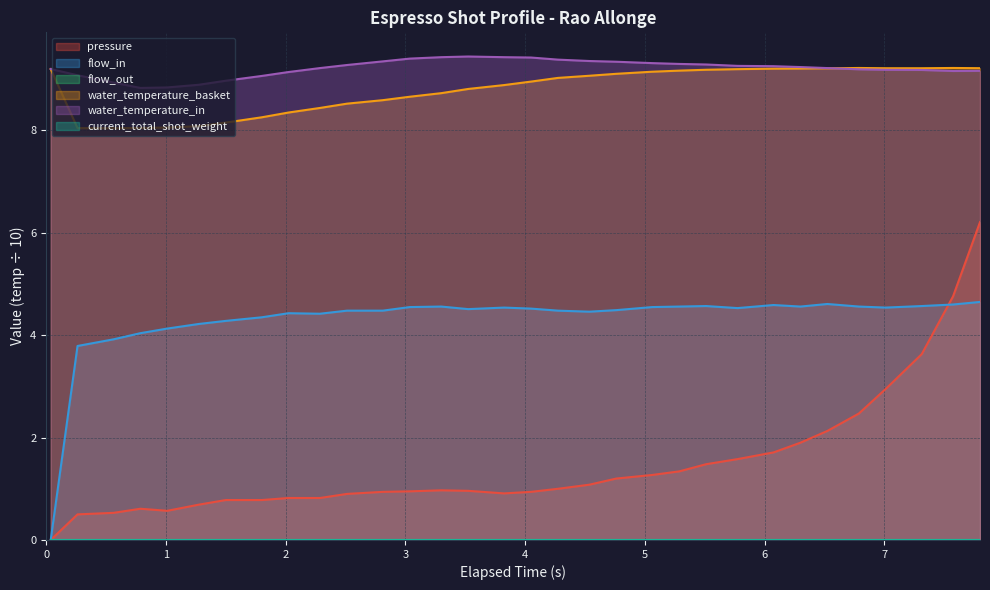

Does the chart display data point markers on the line(s)?

No